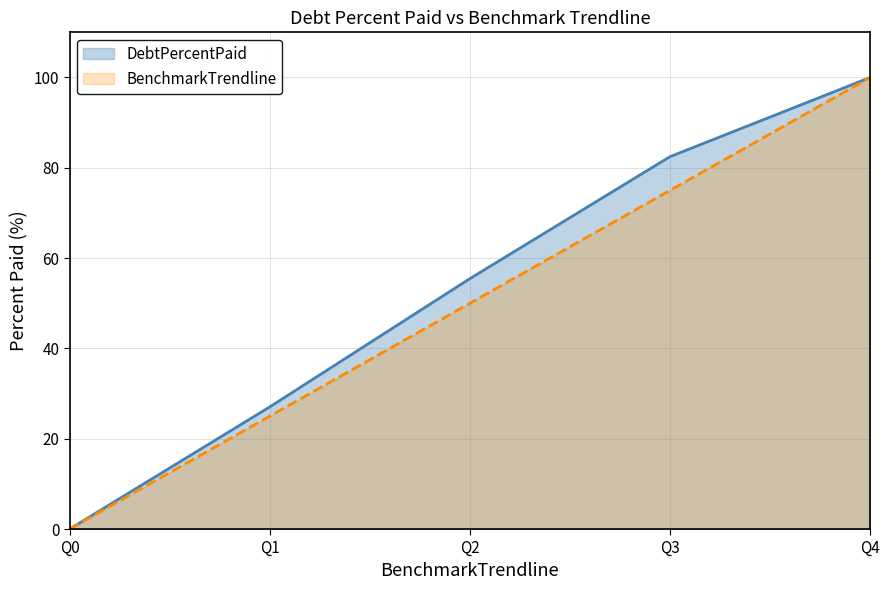

What is the approximate value of BenchmarkTrendline at Q1?

25.0